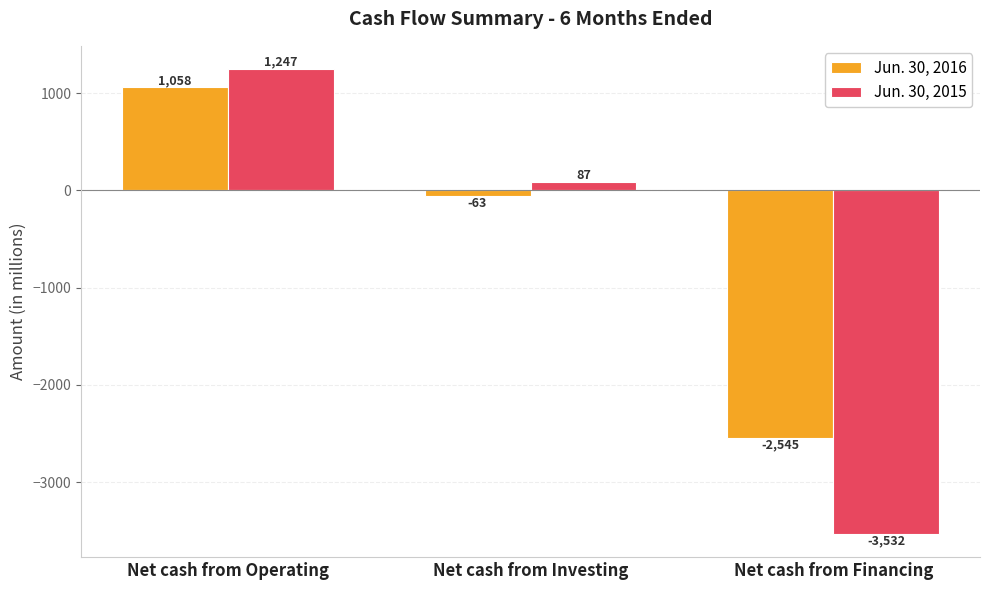

What is the value of the Jun. 30, 2016 bar at the 2nd from the left?

-63